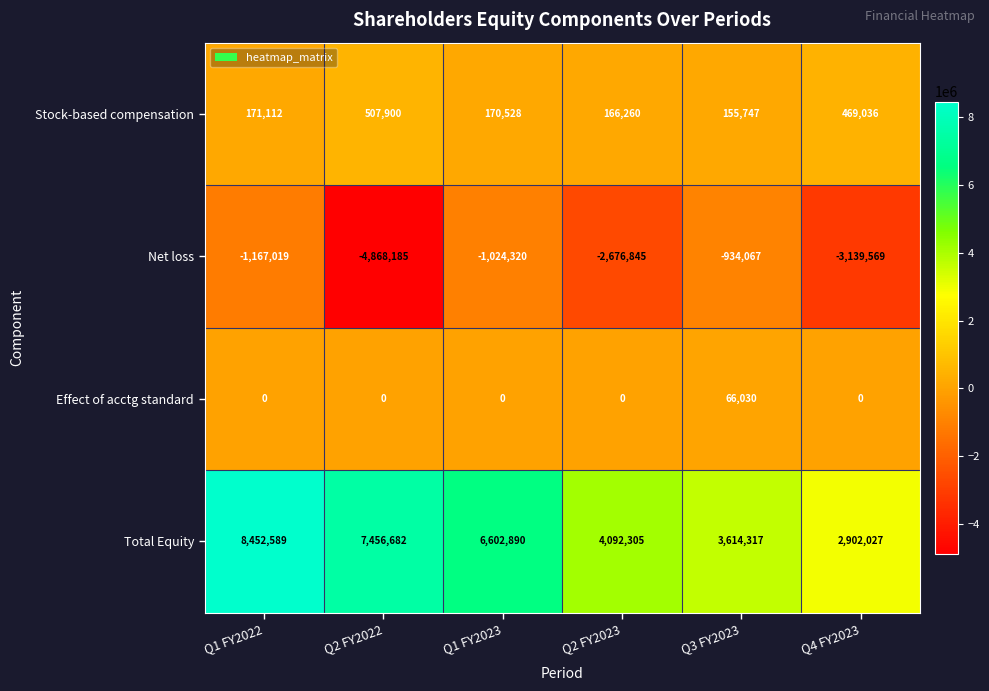

Reading left to right, extract all data points from this chart.

Stock-based compensation: 171112	507900	170528	166260	155747	469036
Net loss: -1167019	-4868185	-1024320	-2676845	-934067	-3139569
Effect of acctg standard: 0	0	0	0	66030	0
Total Equity: 8452589	7456682	6602890	4092305	3614317	2902027